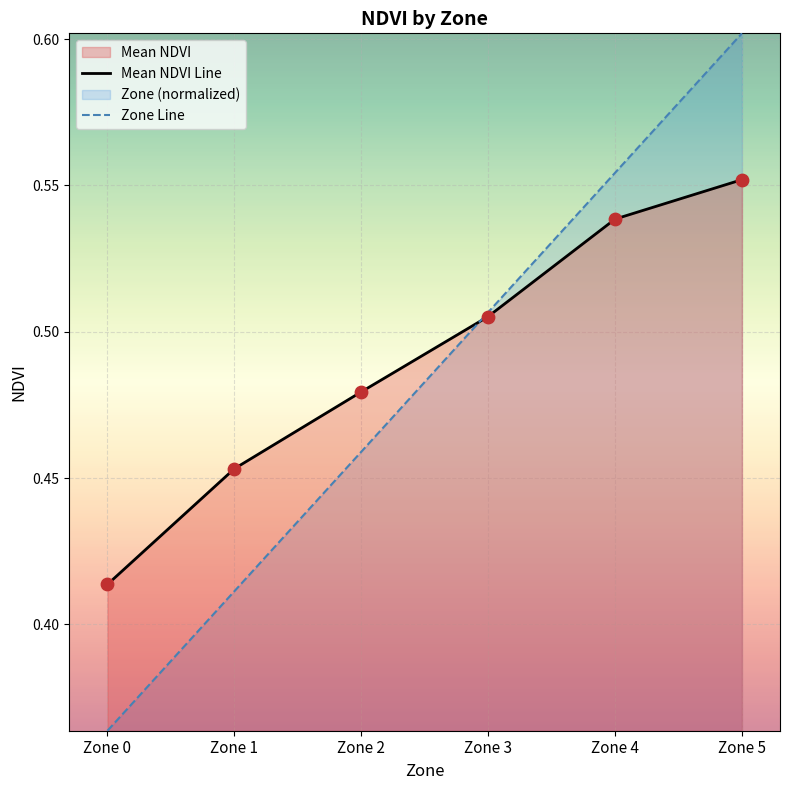

Which series has the largest total across all categories?

Mean NDVI Line